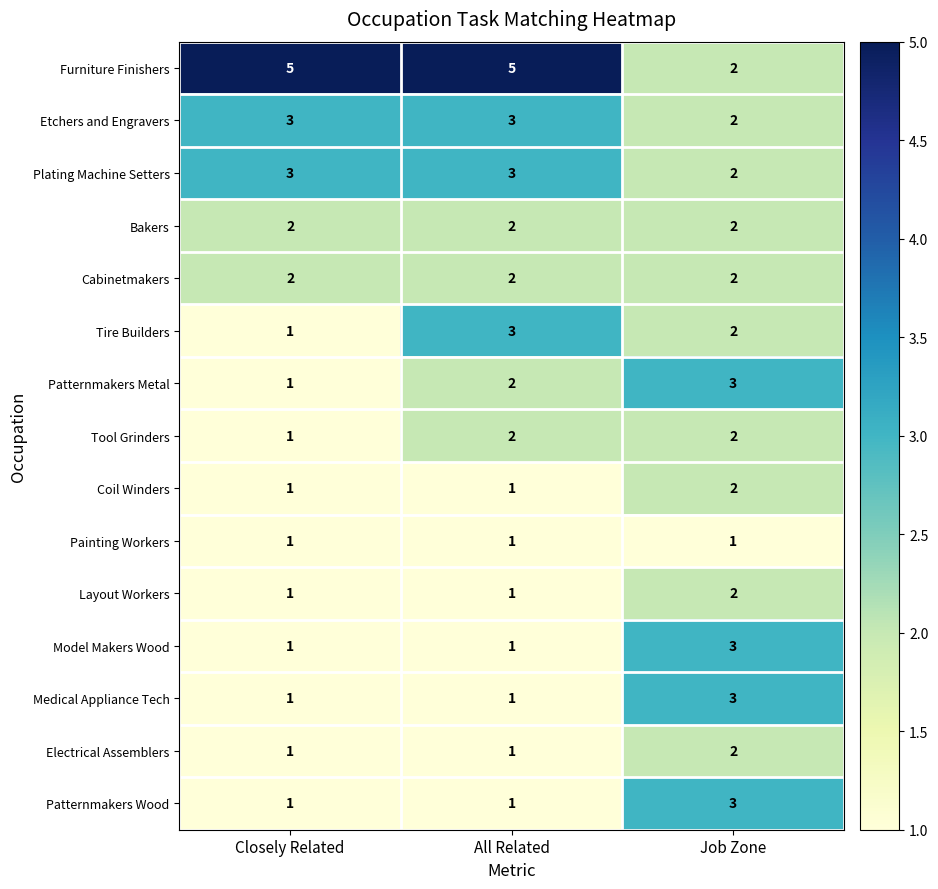

What is the sum of all Tire Builders values?

6